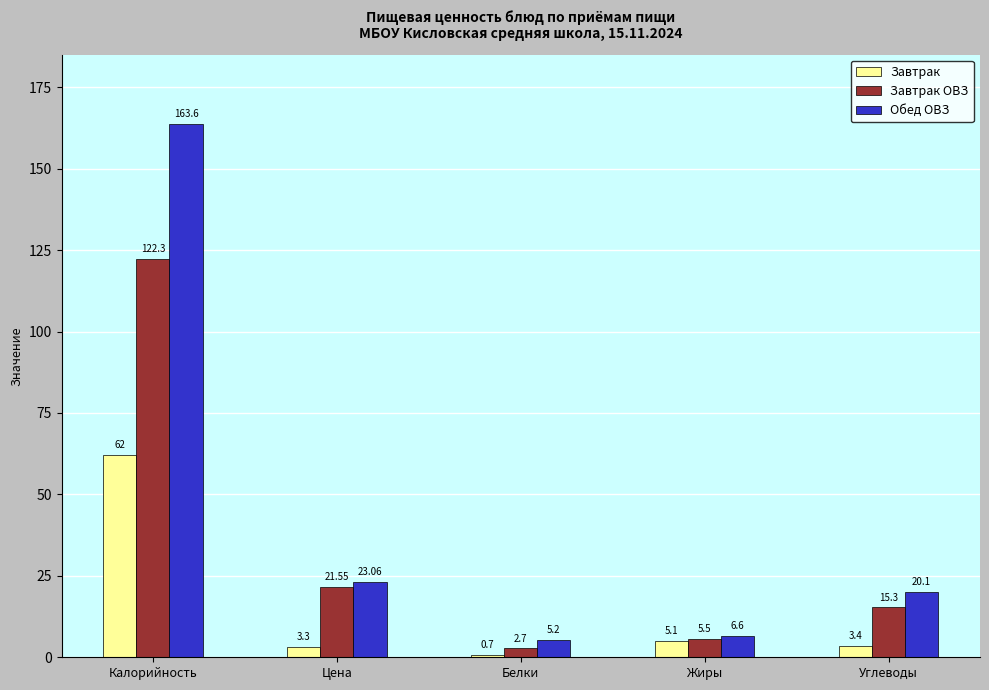

What is the sum of the Обед ОВЗ values at Углеводы and Цена?

43.2